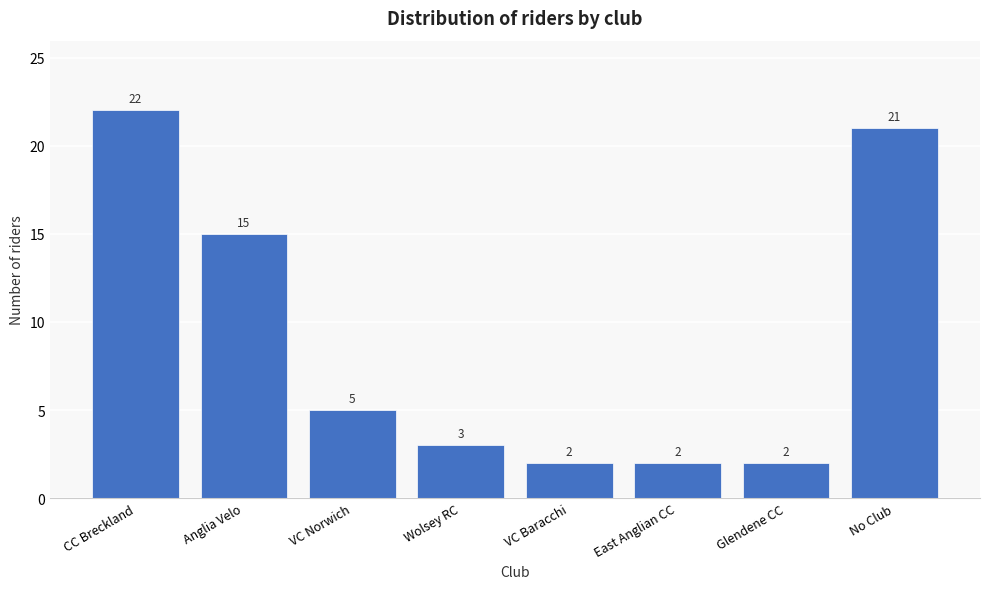

Reading left to right, list all the values displayed in this chart.

22	15	5	3	2	2	2	21